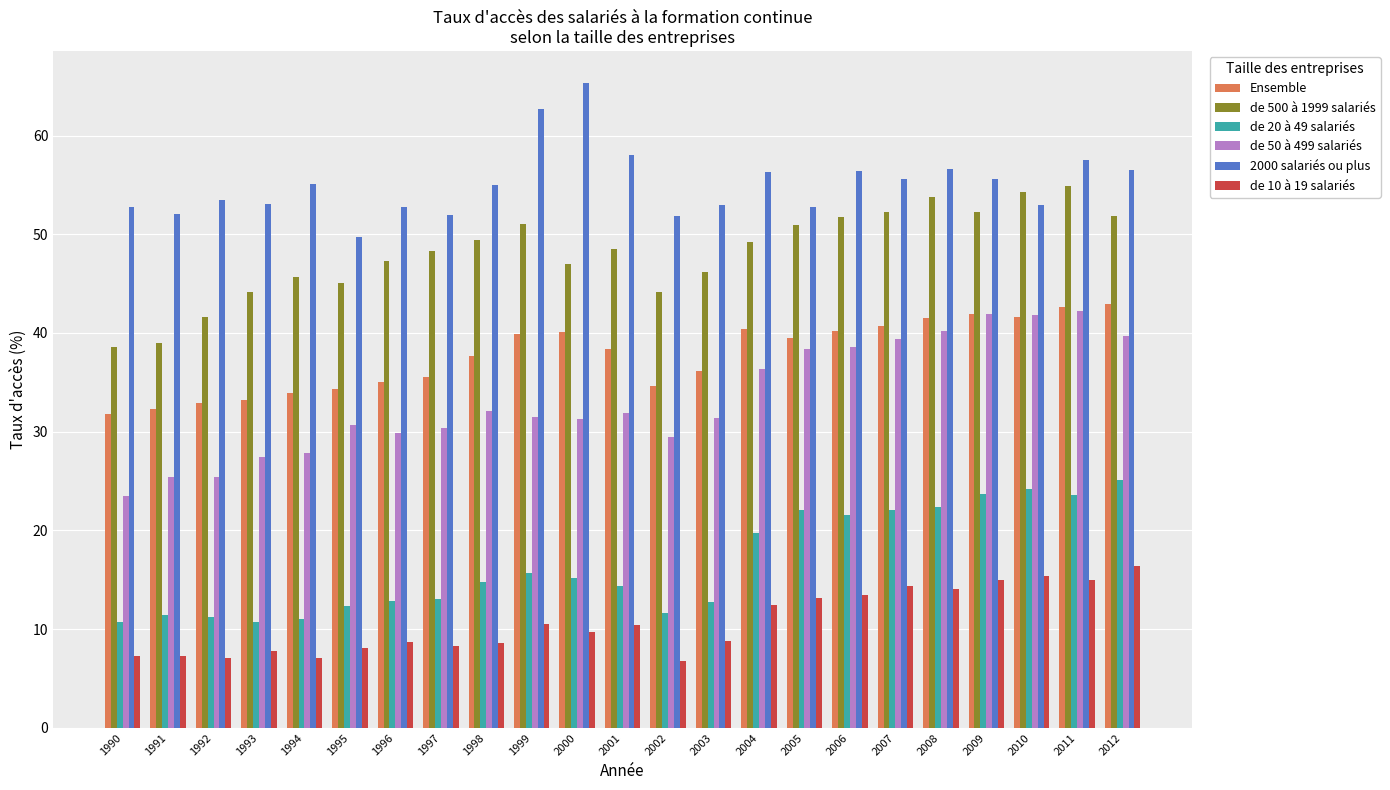

List the series in order of their peak value, highest first.

2000 salariés ou plus, de 500 à 1999 salariés, Ensemble, de 50 à 499 salariés, de 20 à 49 salariés, de 10 à 19 salariés